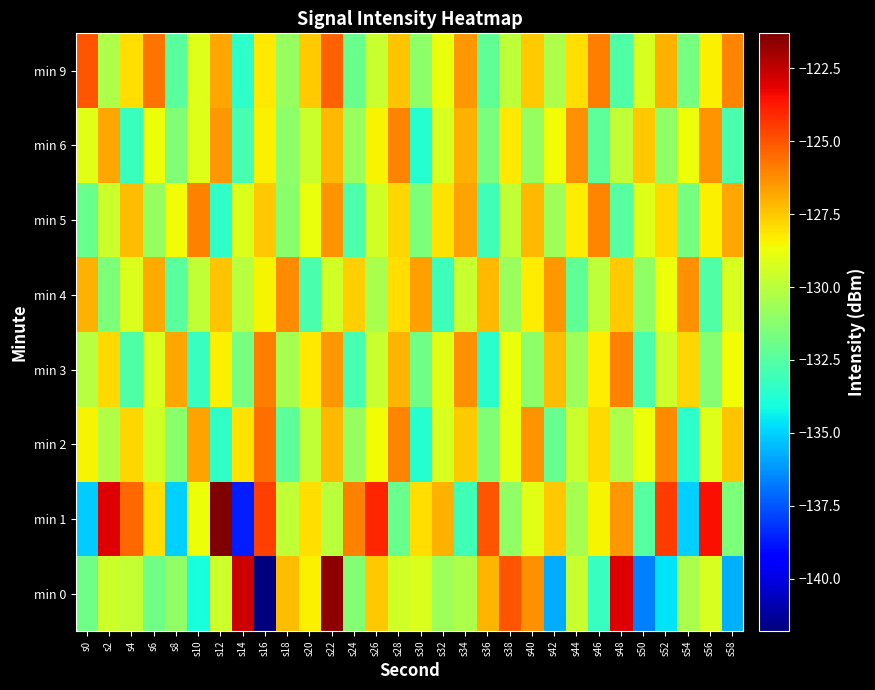

At how many categories does at least one series exceed -132?

30